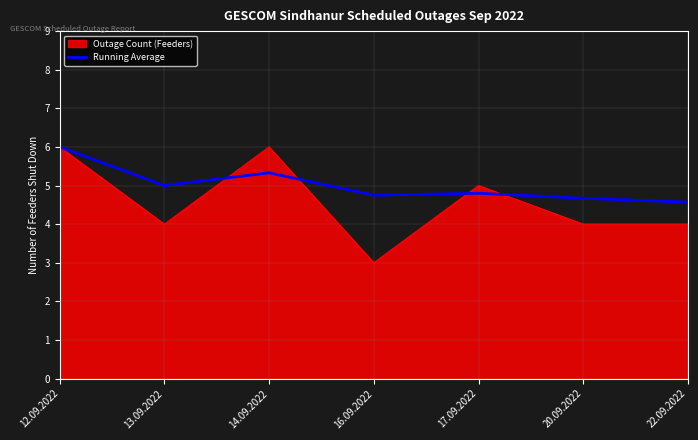

At which category does the chart reach its minimum across all series?

16.09.2022